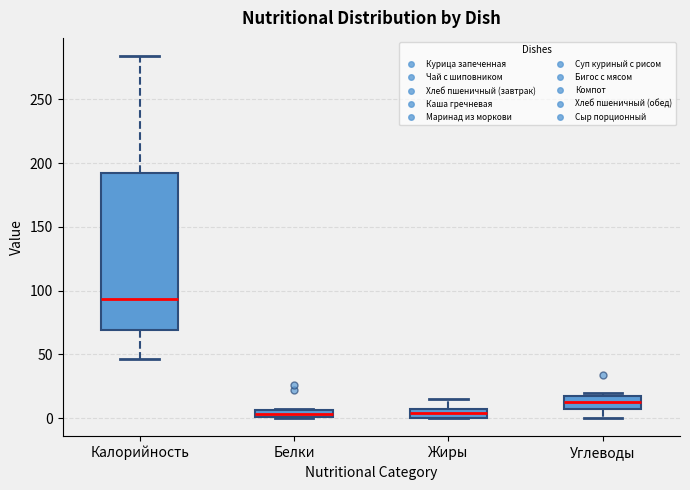

Which box has the highest median line?

Калорийность